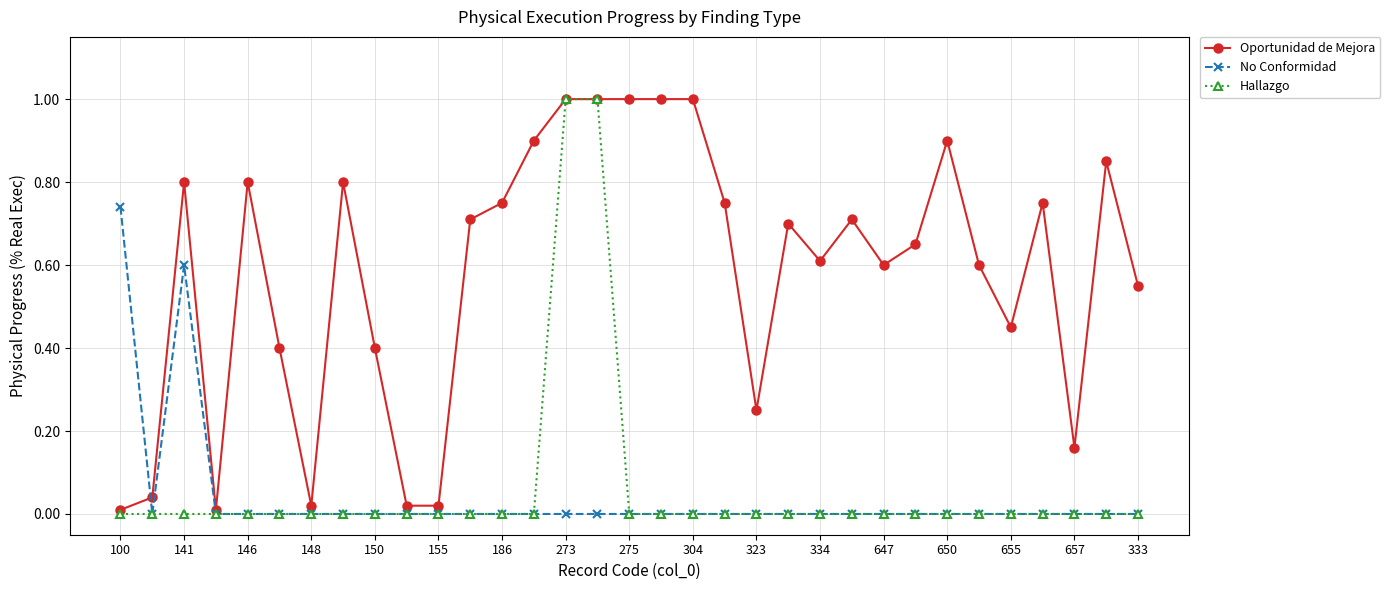

What is the maximum value shown in the chart?

1.0